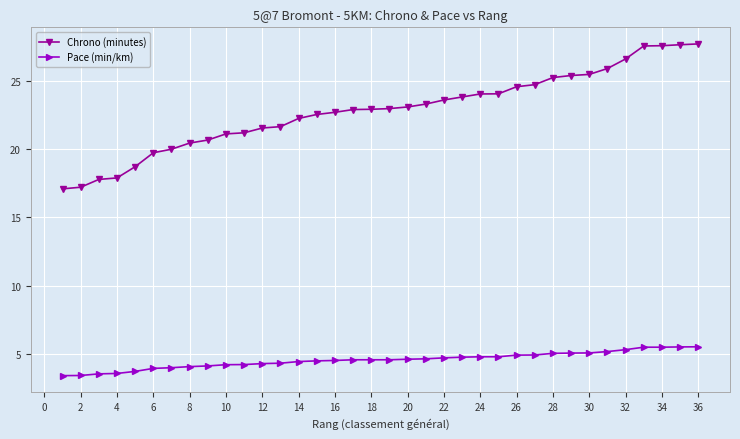

True or false: Pace (min/km) and Chrono (minutes) cross at least once.

False